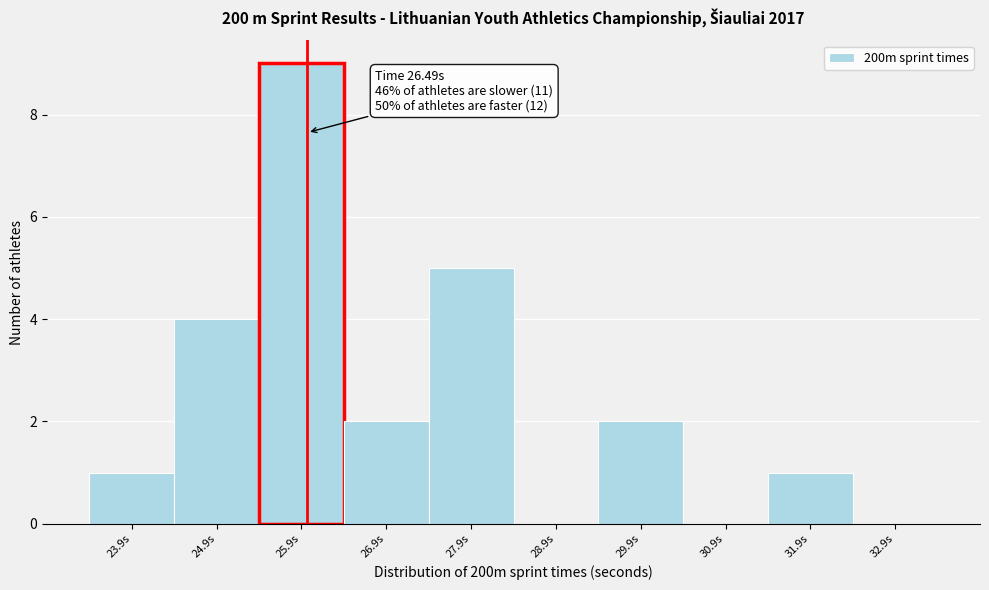

Reading left to right, extract all data points from this chart.

23.9s=1	24.9s=4	25.9s=9	26.9s=2	27.9s=5	28.9s=0	29.9s=2	30.9s=0	31.9s=1	32.9s=0